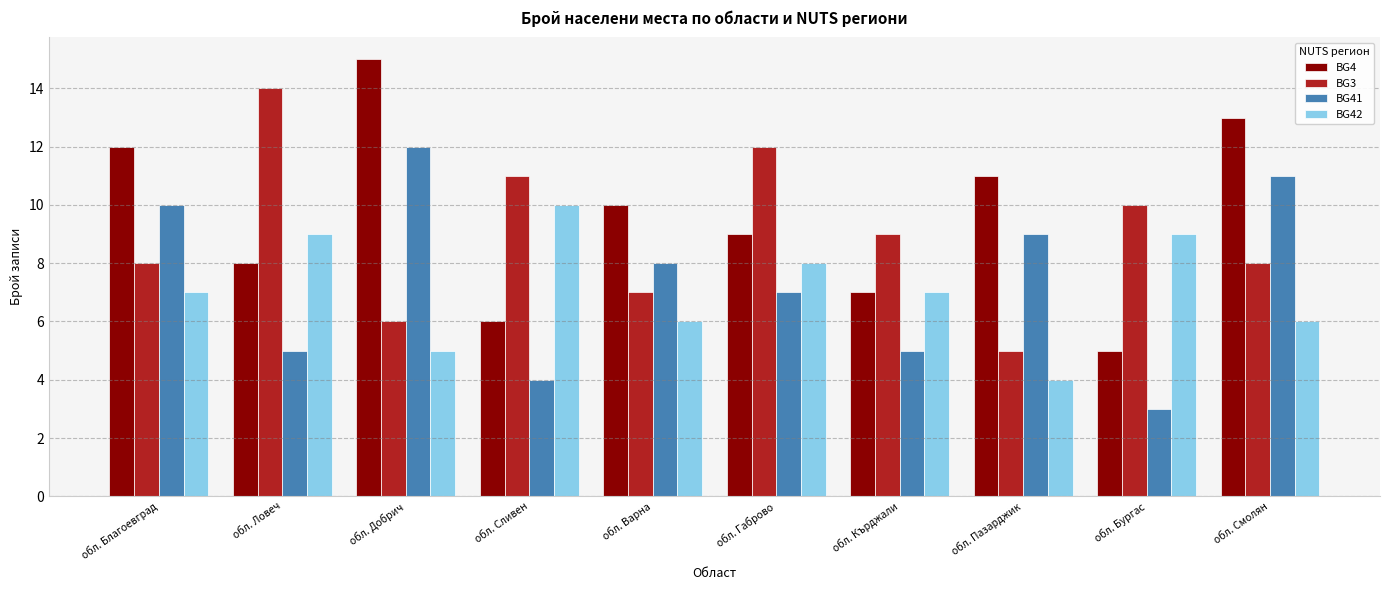

The BG42 series shows 5 at обл. Благоевград. True or false?

False